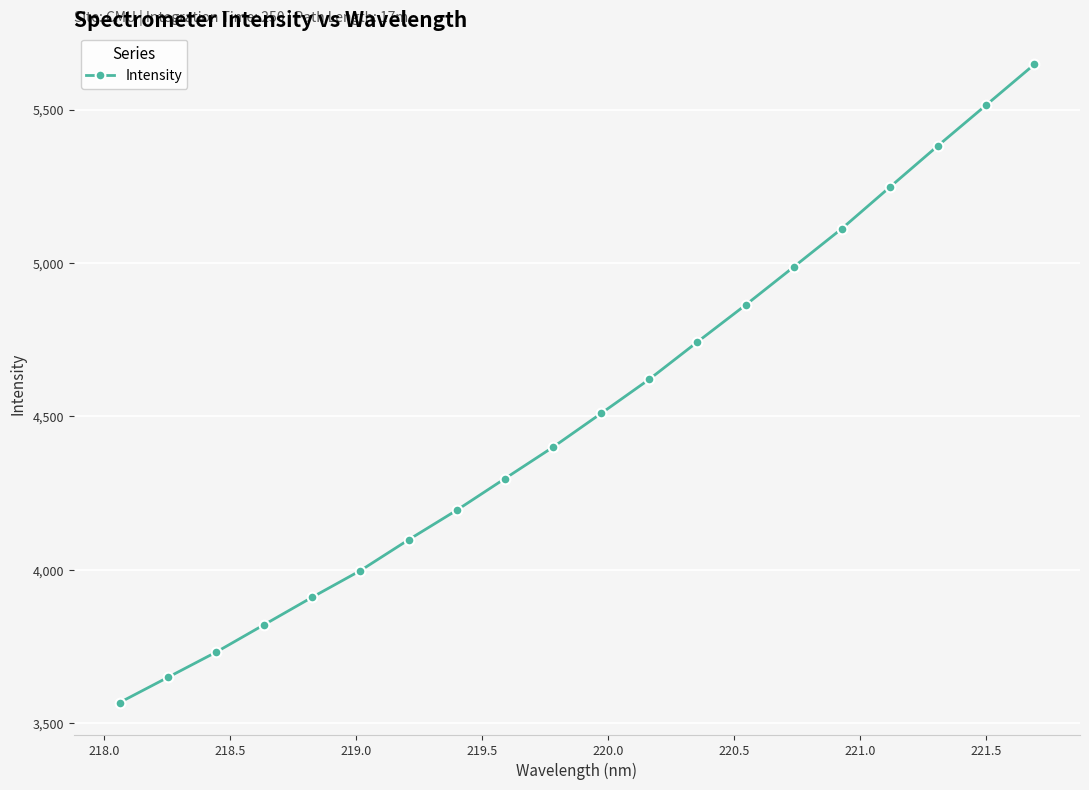

What is the greatest value displayed?

5646.8